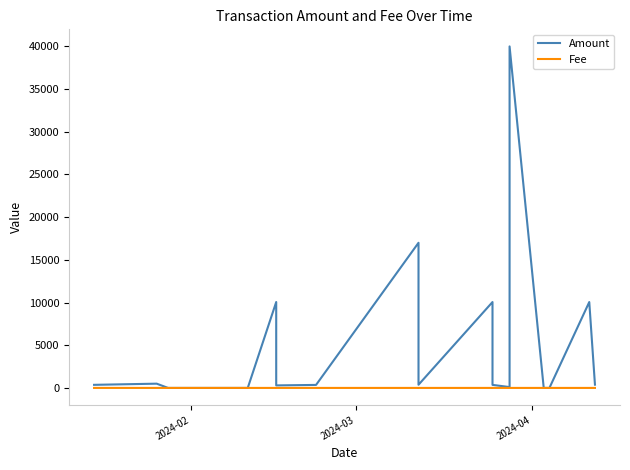

Which category has the highest value in the Fee series?

2024-04